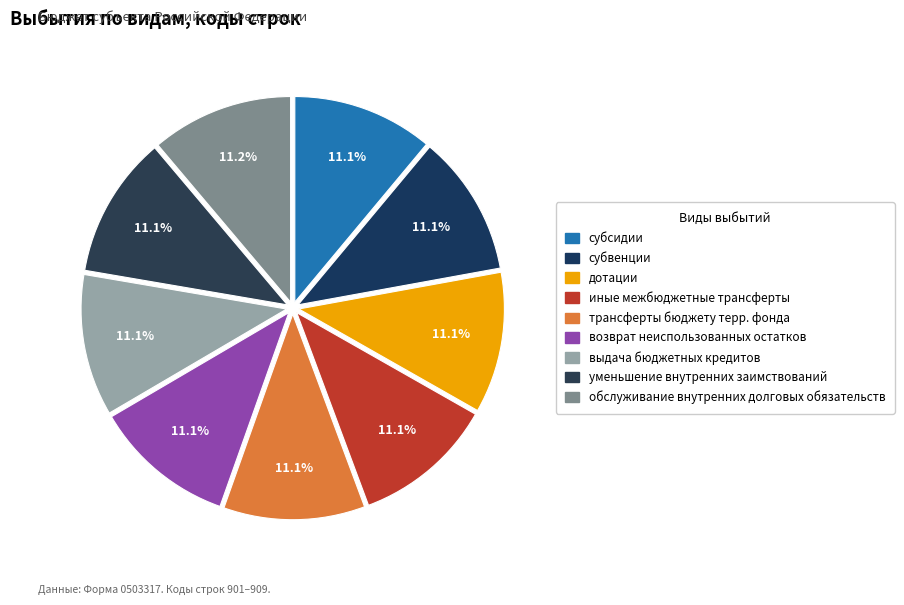

Count the number of slices in the pie.

9